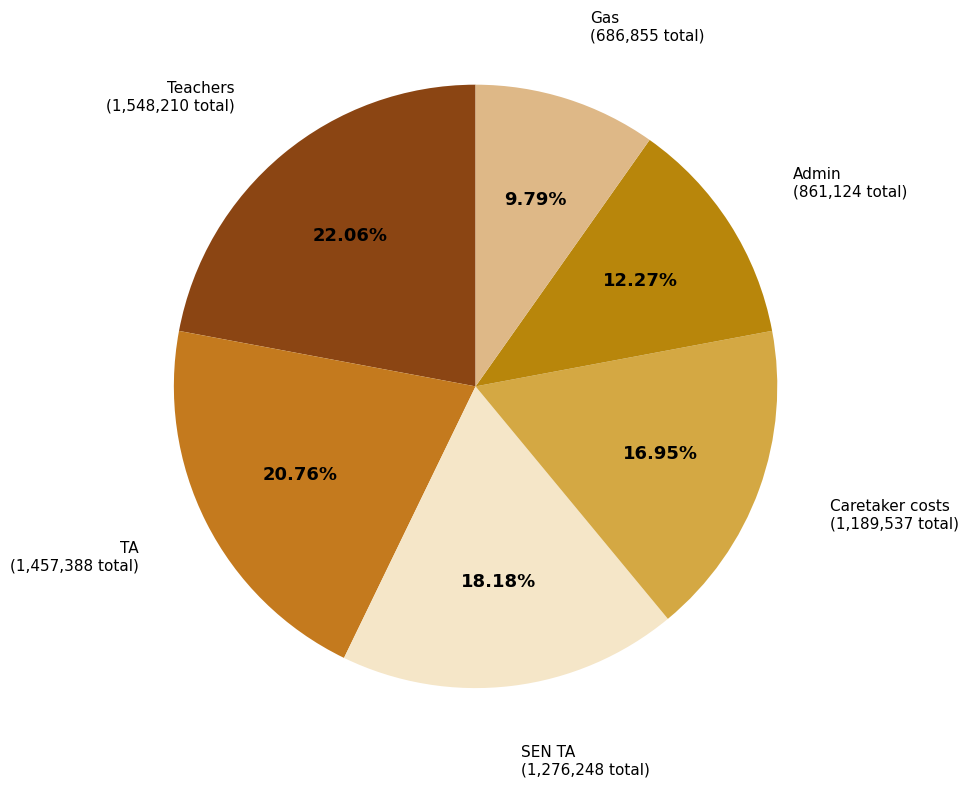

How many slices are in this pie chart?

6